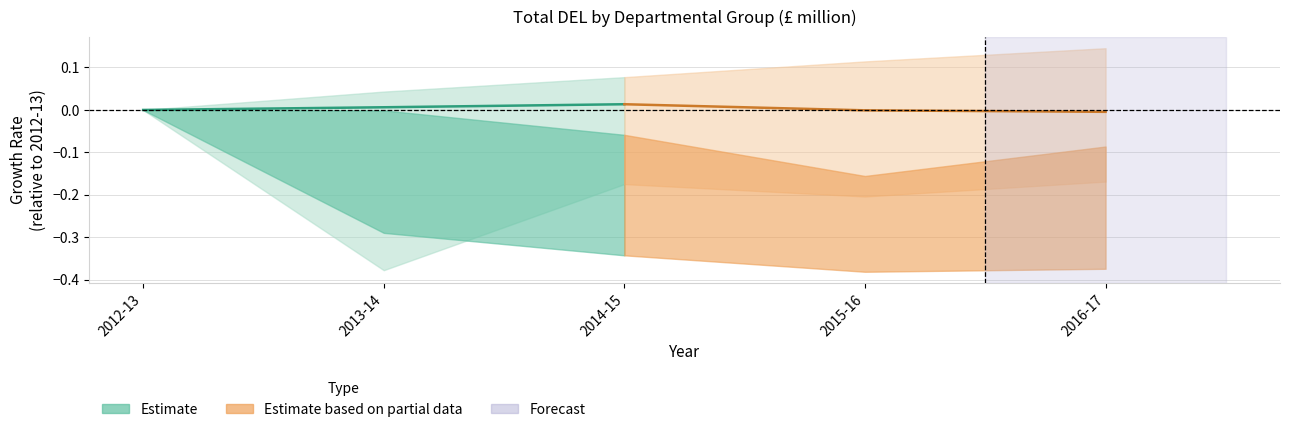

How many lines are shown in the chart?

2